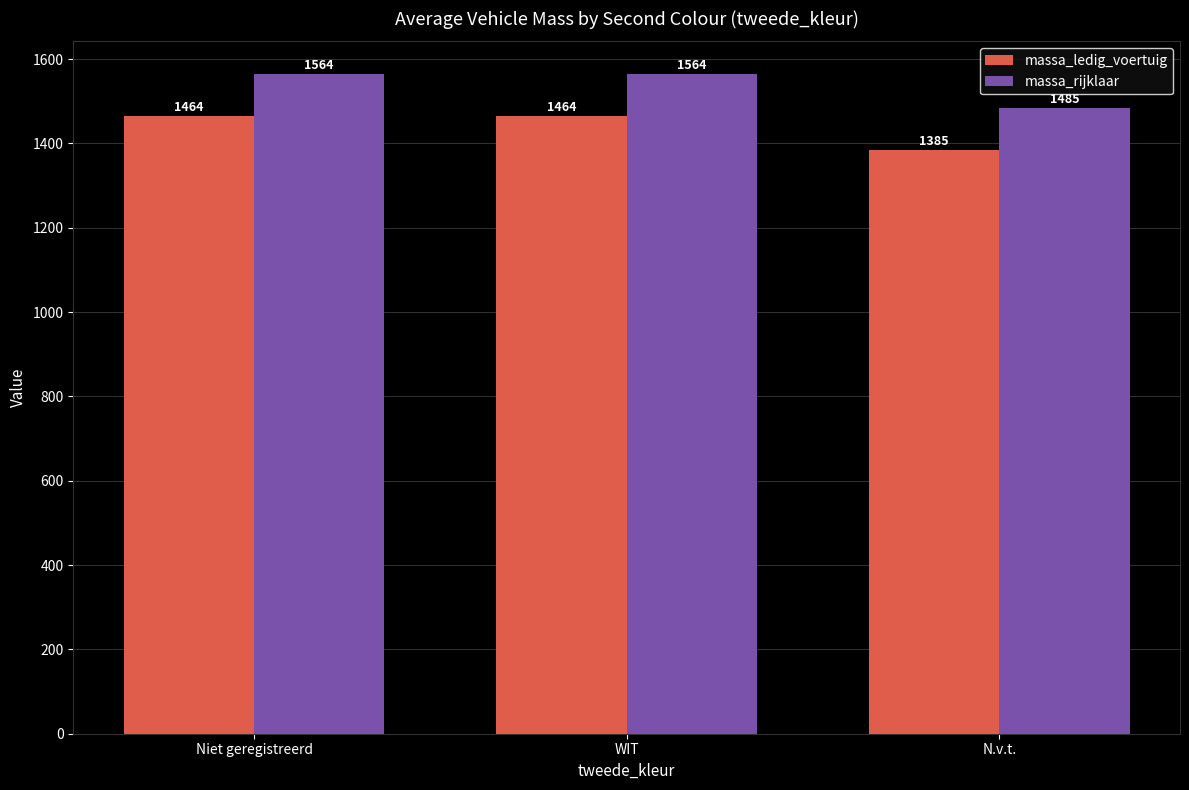

Is it true that massa_rijklaar equals 1485 at N.v.t.?

True